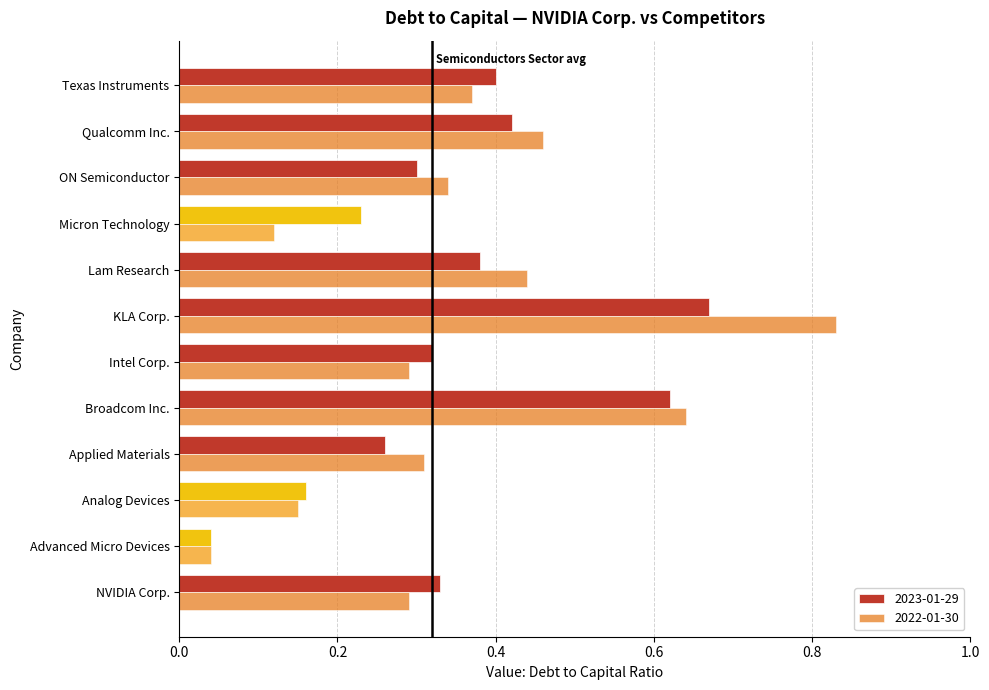

List the series in order of their peak value, lowest first.

2023-01-29, 2022-01-30